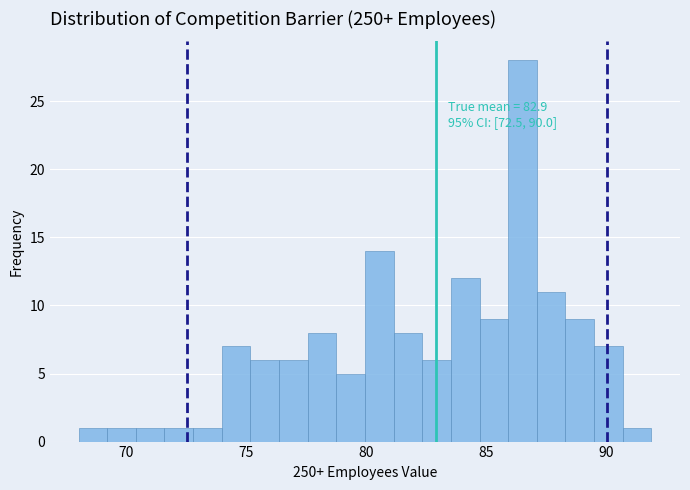

Read against the x-axis, roughly where is the centre of the tallest bar?

86.5